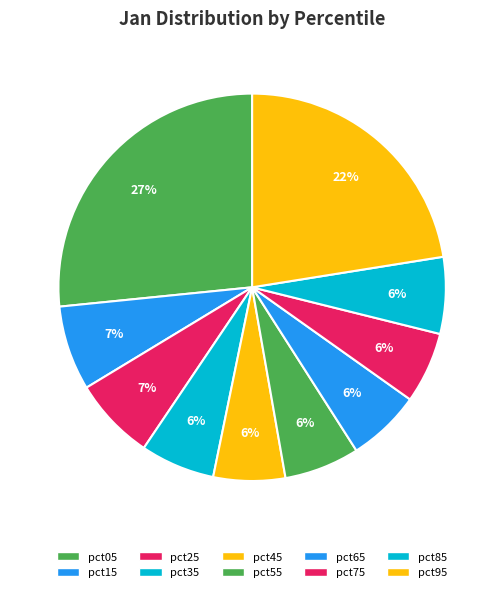

How many slices are in this pie chart?

10